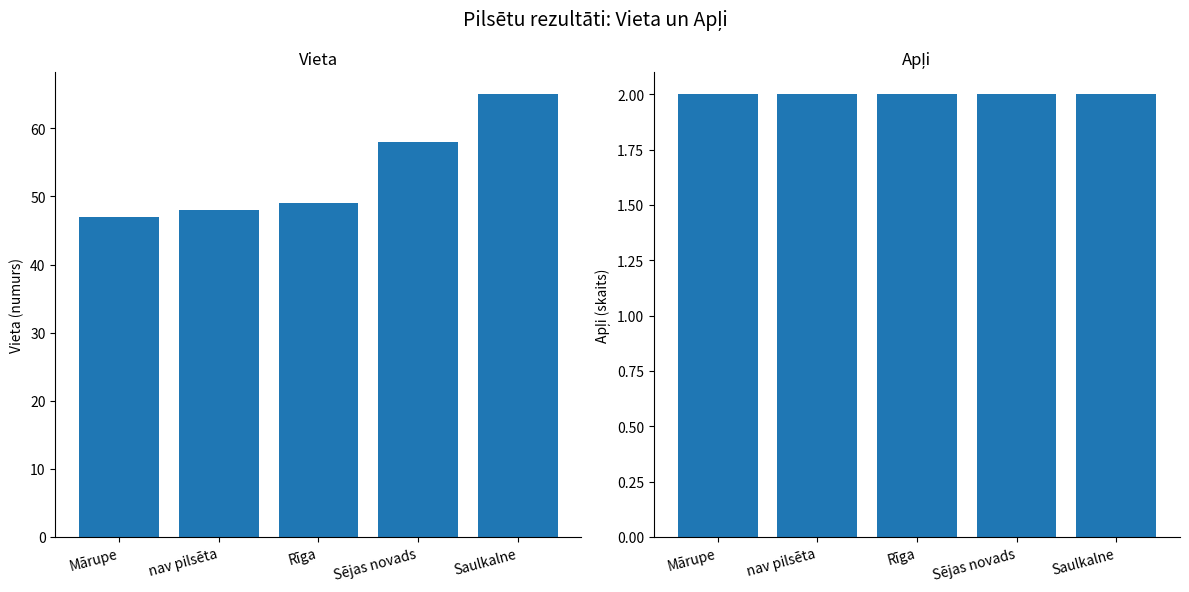

Which category has the highest value across all series?

Saulkalne